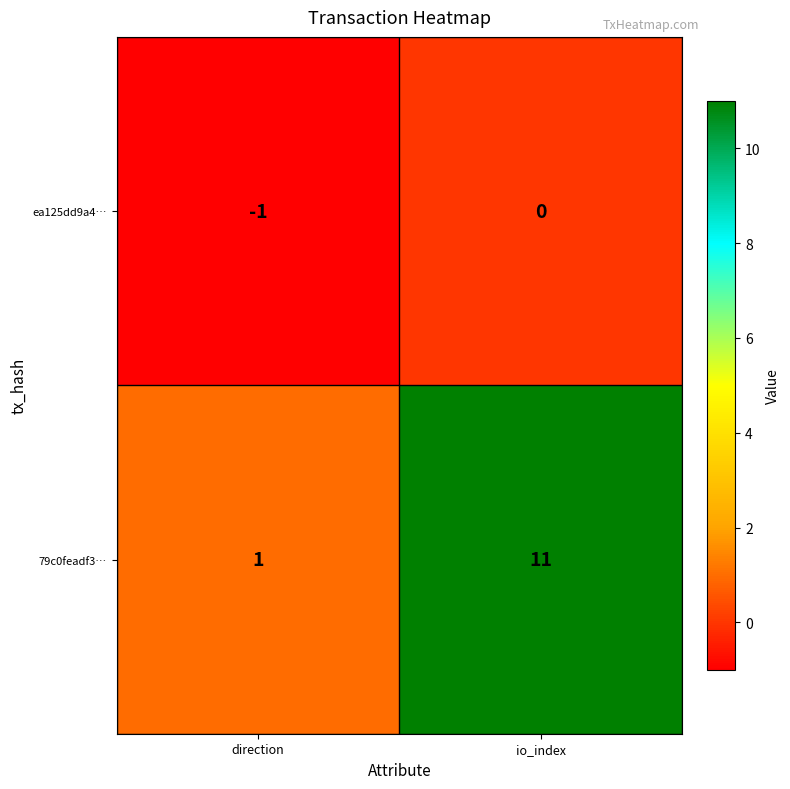

Between direction and io_index, which series saw the biggest shift?

79c0feadf3…